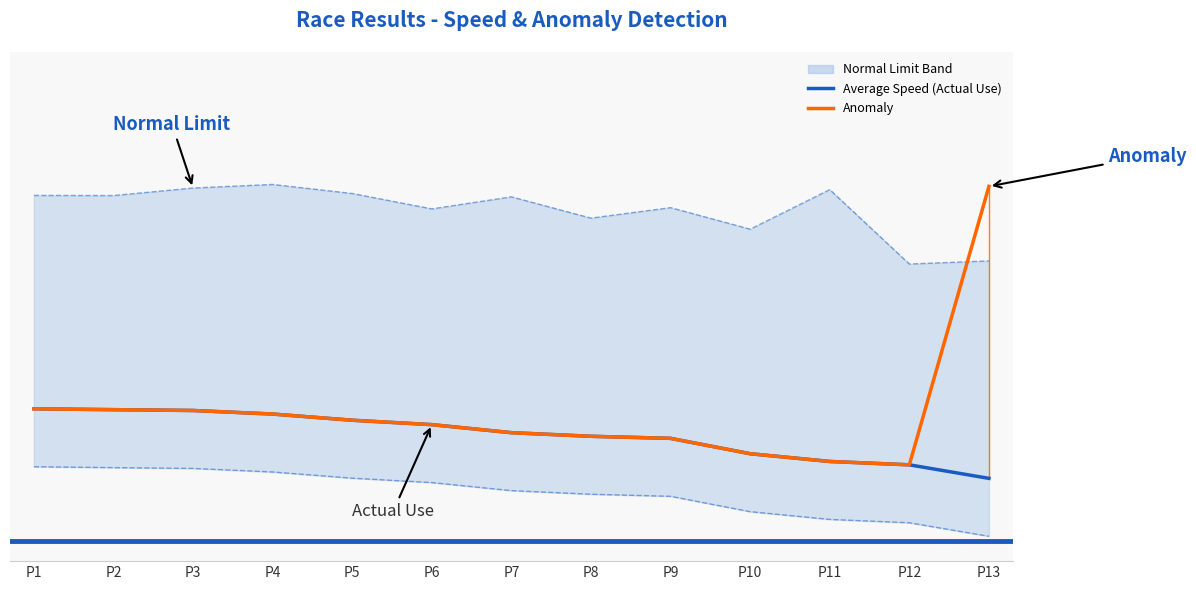

Which series has the largest total across all categories?

Upper Normal Limit